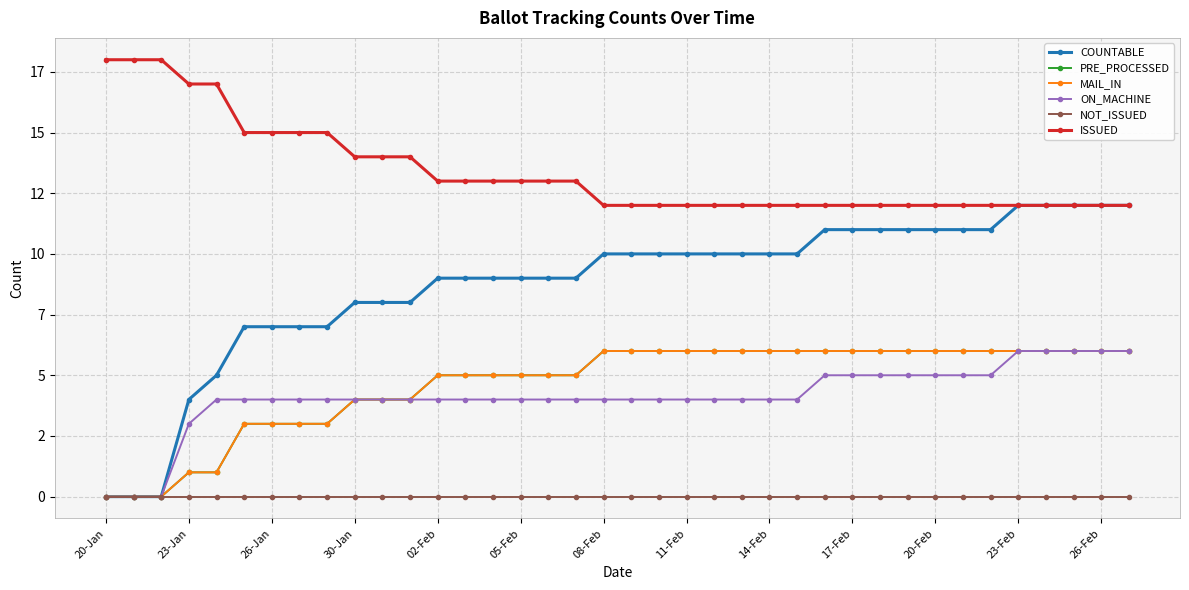

Is this an area chart (filled region under the line)?

No